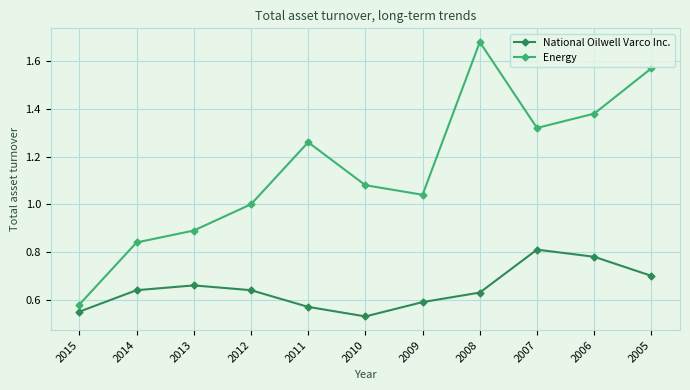

Which series has the largest total across all categories?

Energy